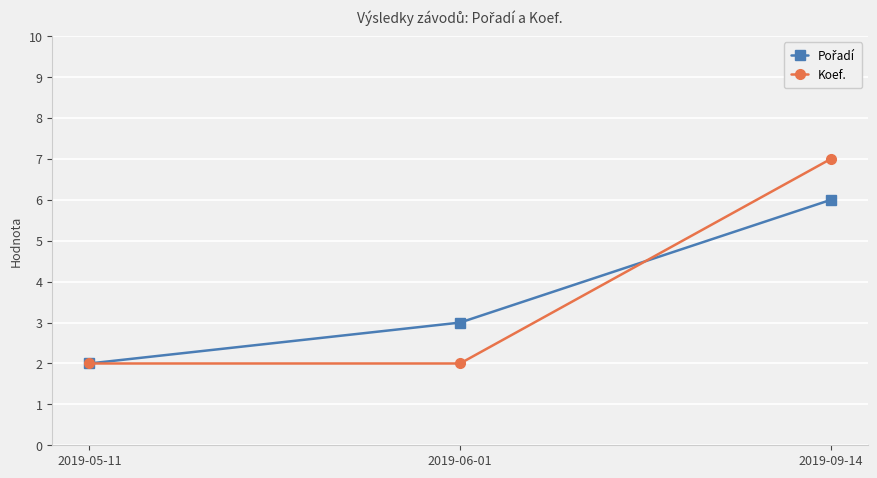

The Koef. series shows 4 at 2019-09-14. True or false?

False